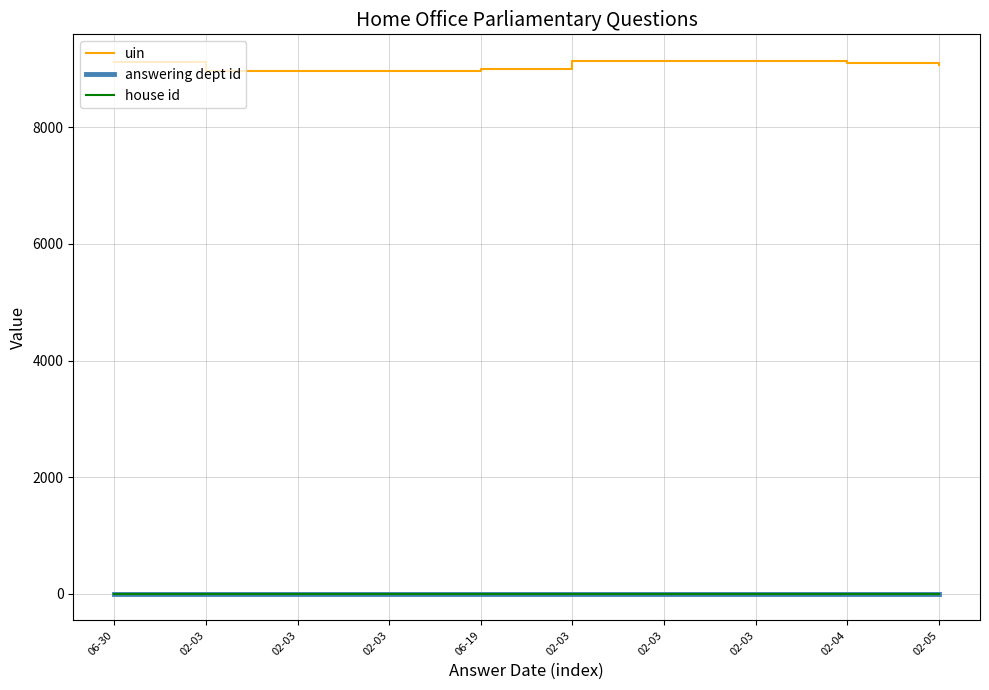

Does the chart display data point markers on the line(s)?

No